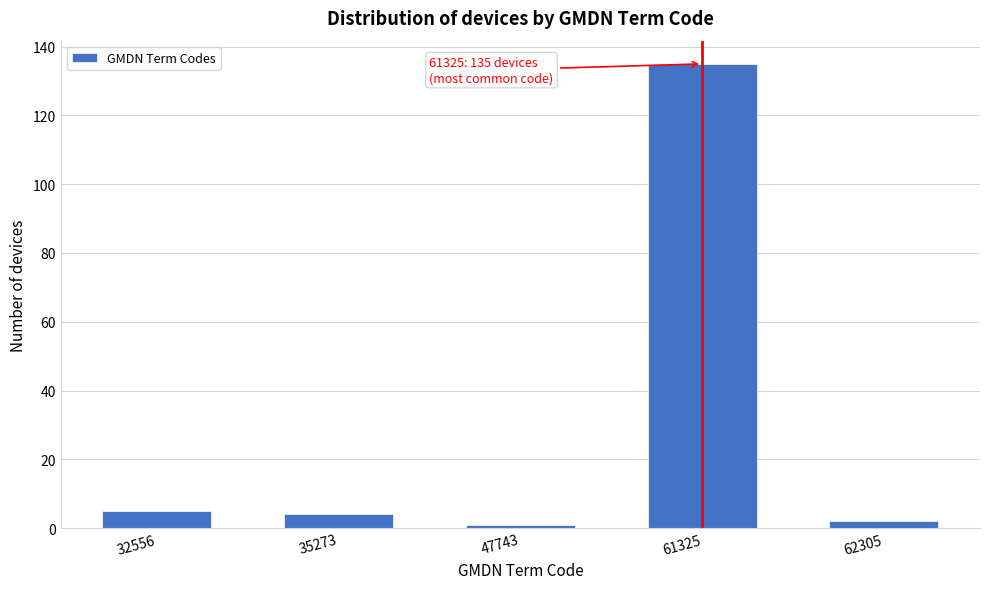

Reading left to right, what are all the values shown in this chart?

32556=5	35273=4	47743=1	61325=135	62305=2